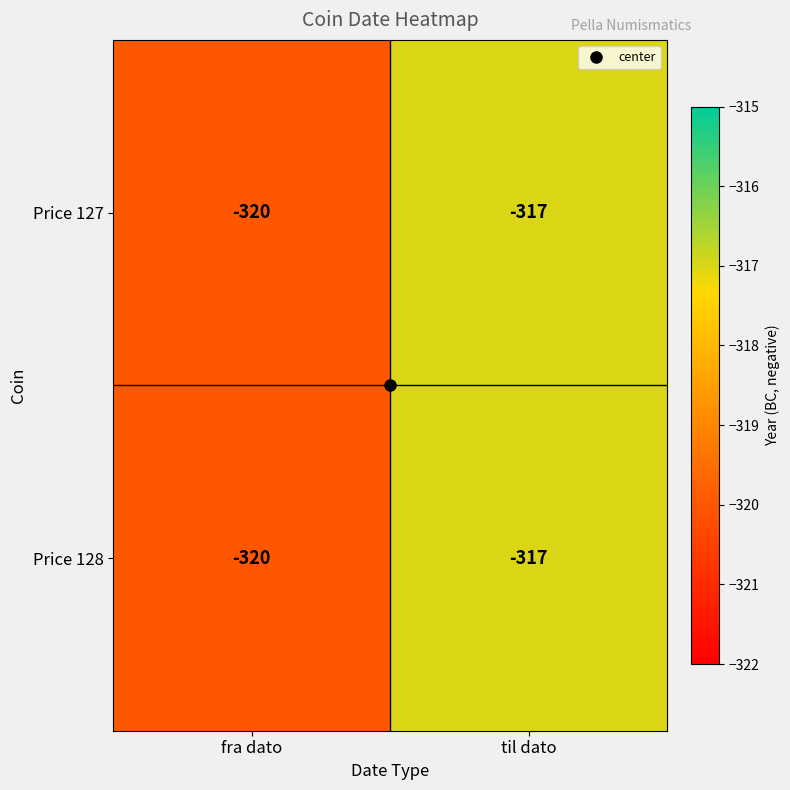

What is the minimum value for Price 128?

-320